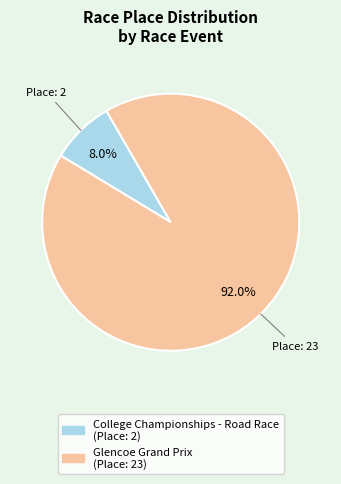

How much of the chart is everything except Glencoe Grand Prix?

8.0%